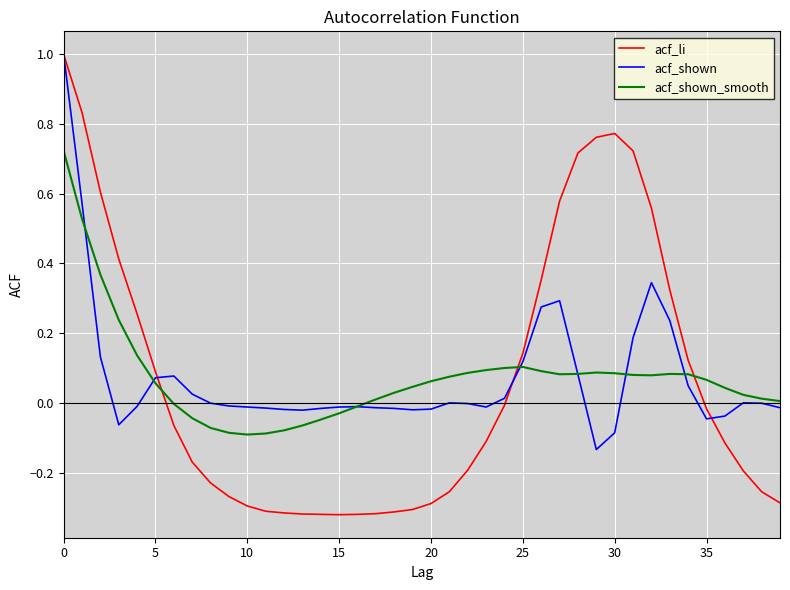

What are all the series names shown in the legend?

acf_li, acf_shown, acf_shown_smooth